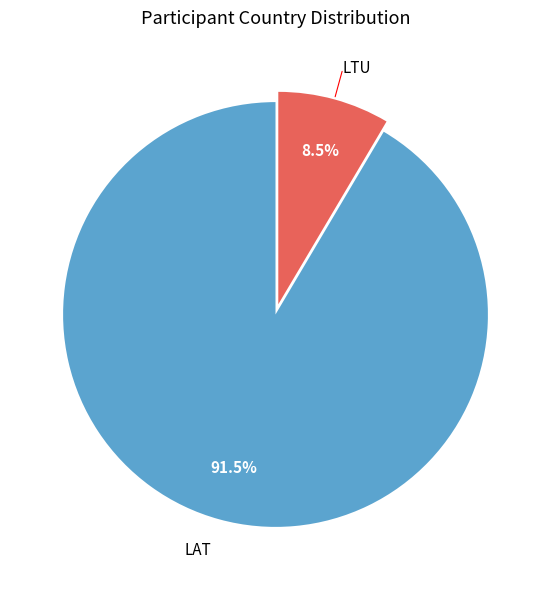

Combined, what portion of the pie is LAT and LTU?

100.0%